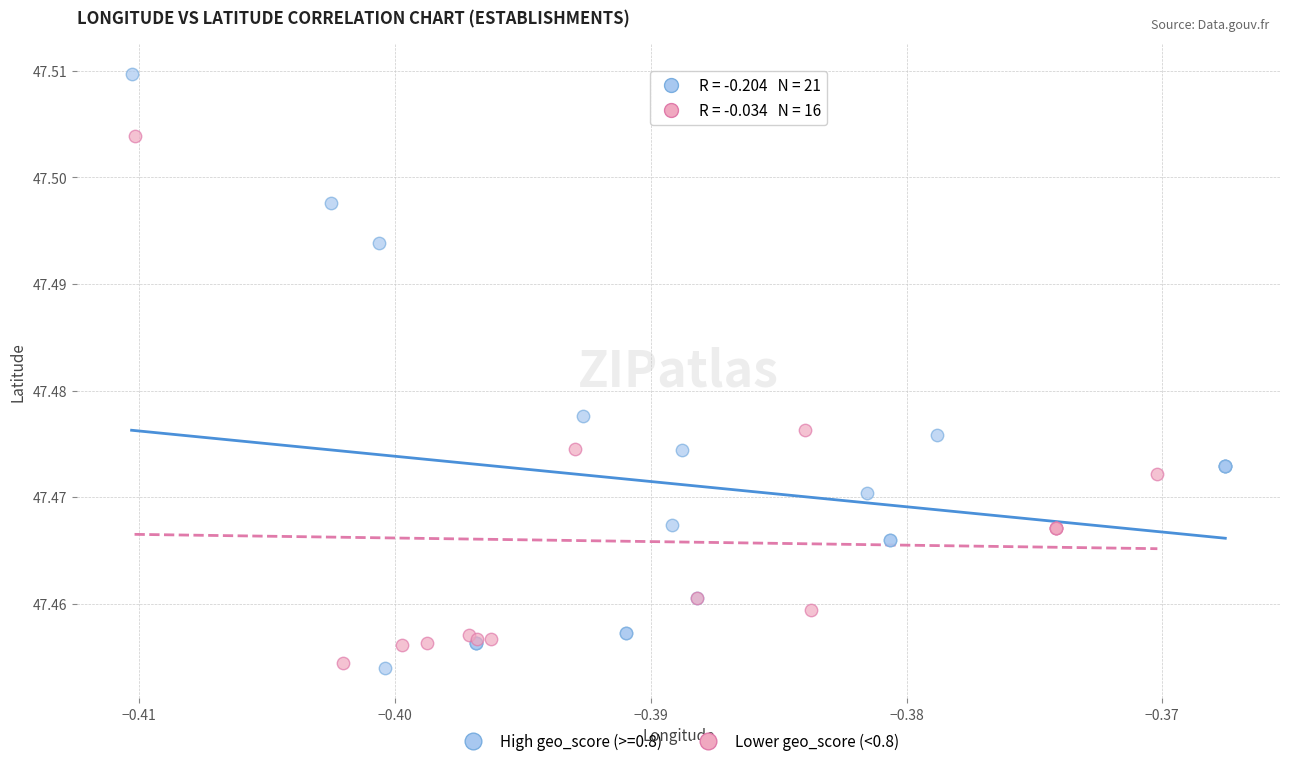

Which series contains the highest Y value?

High geo_score (>=0.8)